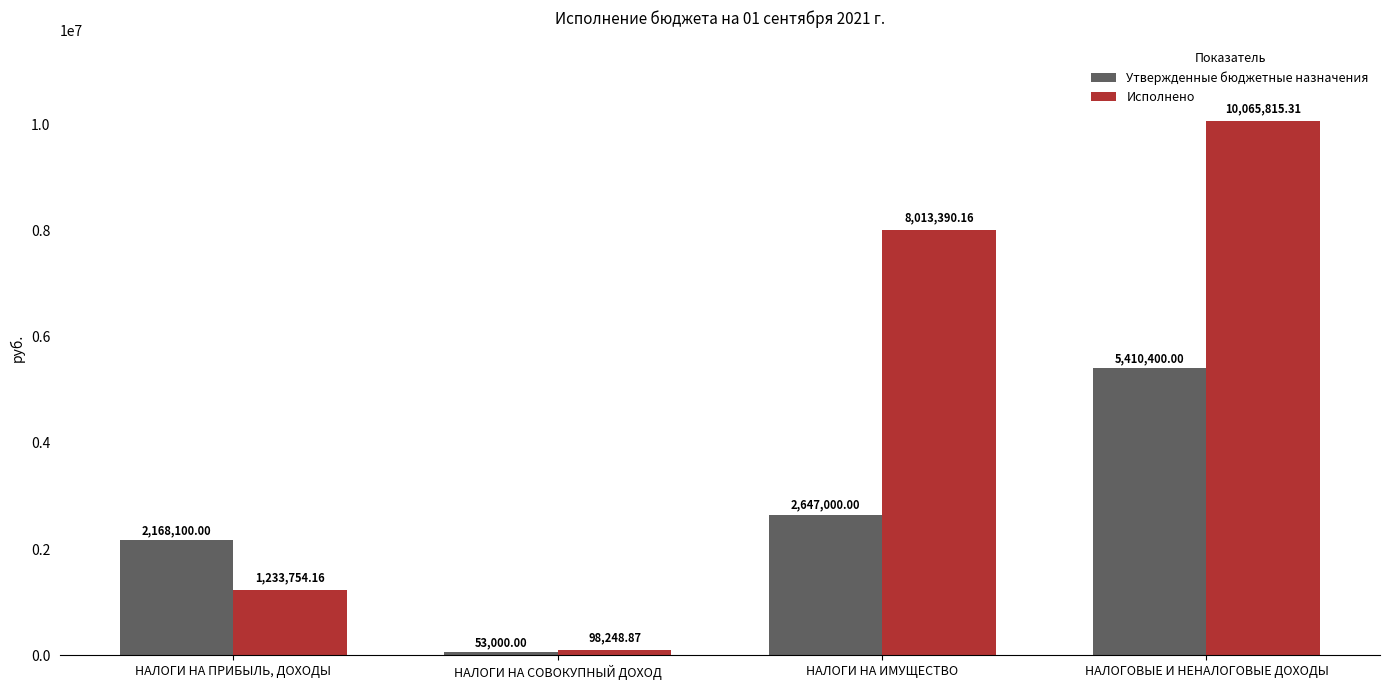

What is the total value across all series at НАЛОГИ НА ИМУЩЕСТВО?

10660390.2